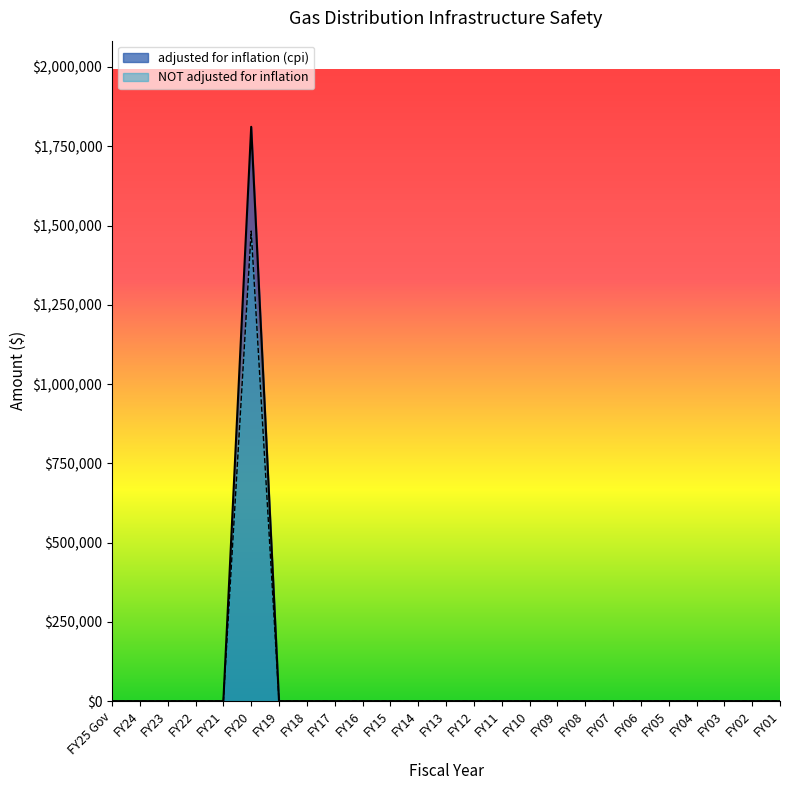

What position from the right is FY11?

11